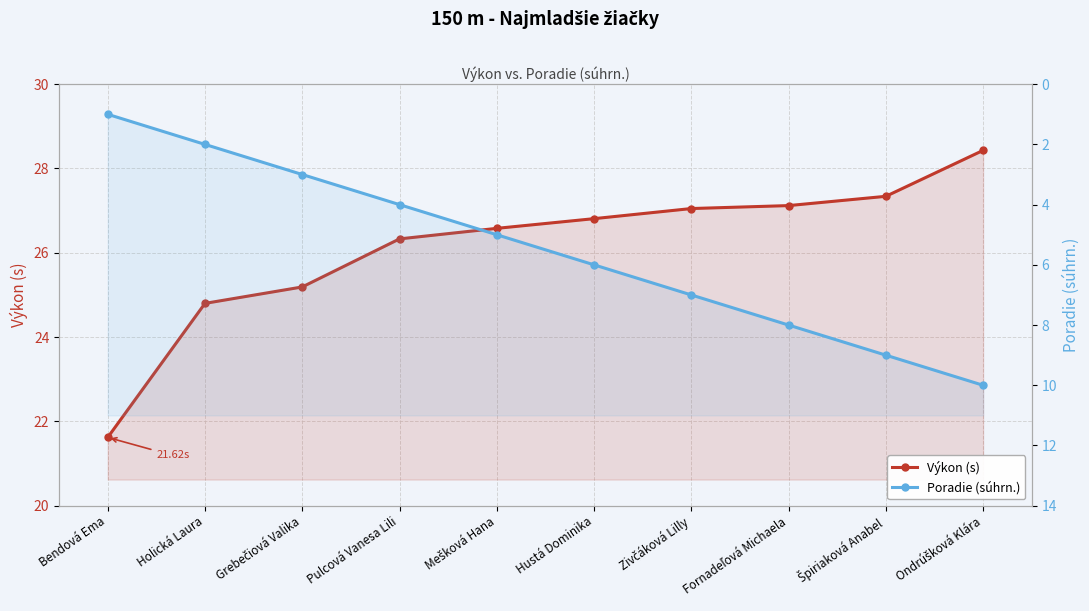

True or false: Výkon (s) and Poradie (súhrn.) cross at least once.

False